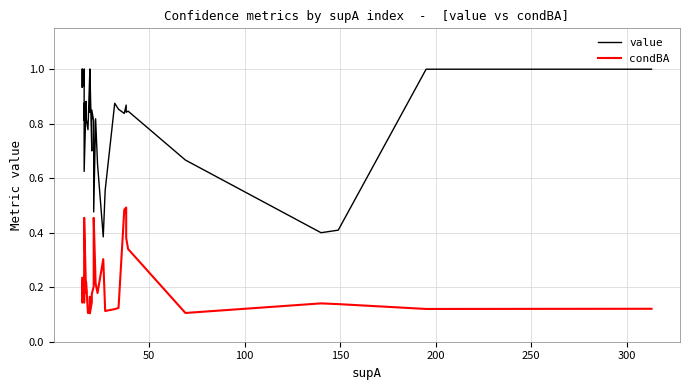

True or false: value and condBA intersect in this chart.

False